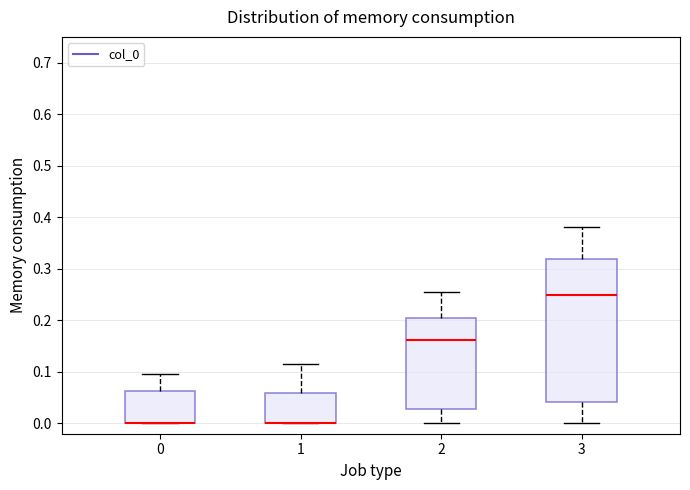

Comparing the boxes themselves (not the whiskers), which one is the tallest?

3